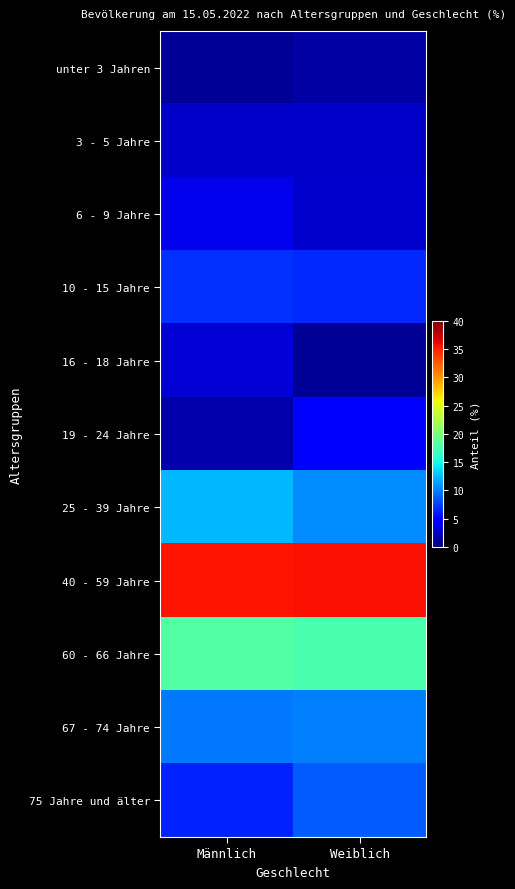

Reading right to left, transcribe all the data shown in this chart.

unter 3 Jahren: Weiblich=1.4	Männlich=0.8
3 - 5 Jahre: Weiblich=2.5	Männlich=2.5
6 - 9 Jahre: Weiblich=2.8	Männlich=3.9
10 - 15 Jahre: Weiblich=6.7	Männlich=6.9
16 - 18 Jahre: Weiblich=0.8	Männlich=3.1
19 - 24 Jahre: Weiblich=4.5	Männlich=1.7
25 - 39 Jahre: Weiblich=10.6	Männlich=12.2
40 - 59 Jahre: Weiblich=35.7	Männlich=35.6
60 - 66 Jahre: Weiblich=17.5	Männlich=18.1
67 - 74 Jahre: Weiblich=10.0	Männlich=9.7
75 Jahre und älter: Weiblich=8.6	Männlich=6.4